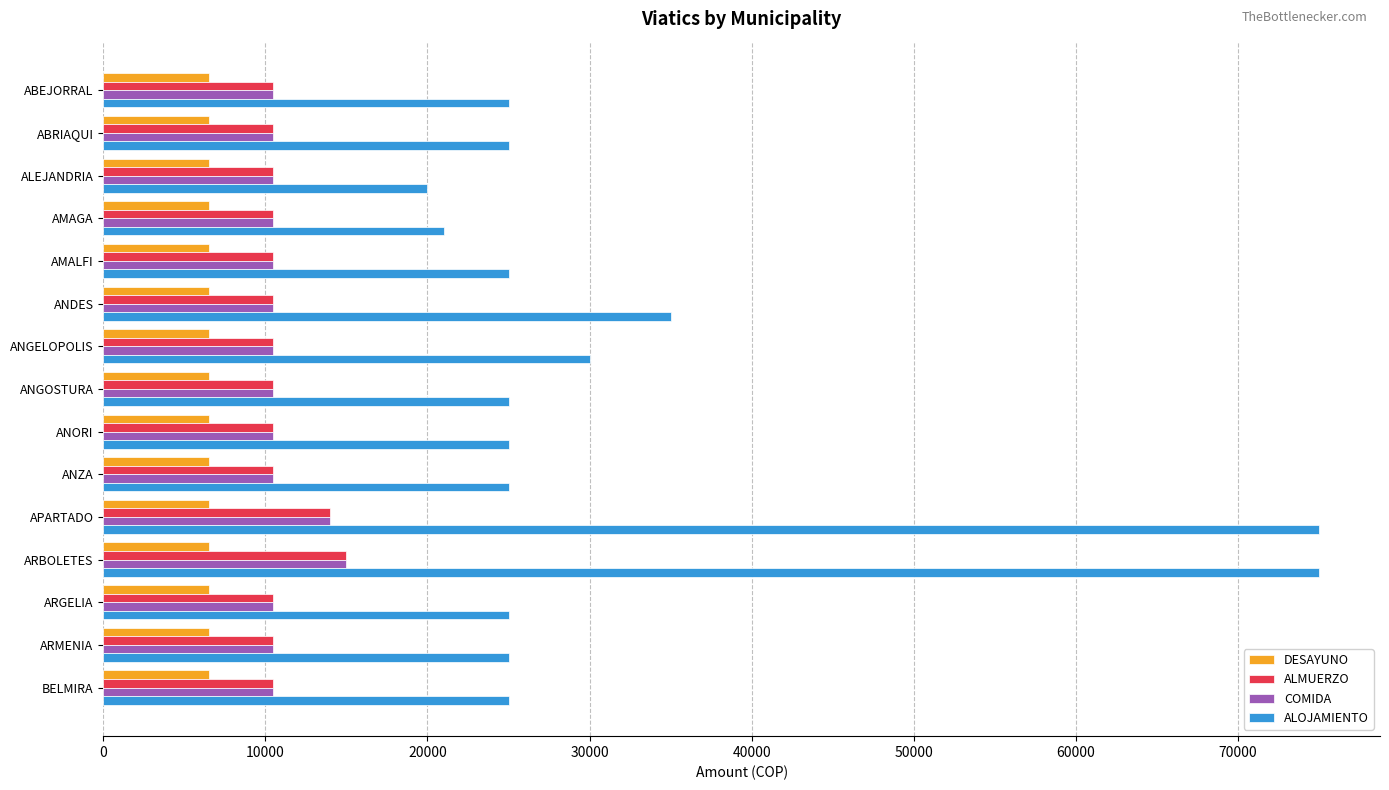

At how many categories does at least one series exceed 23938?

13